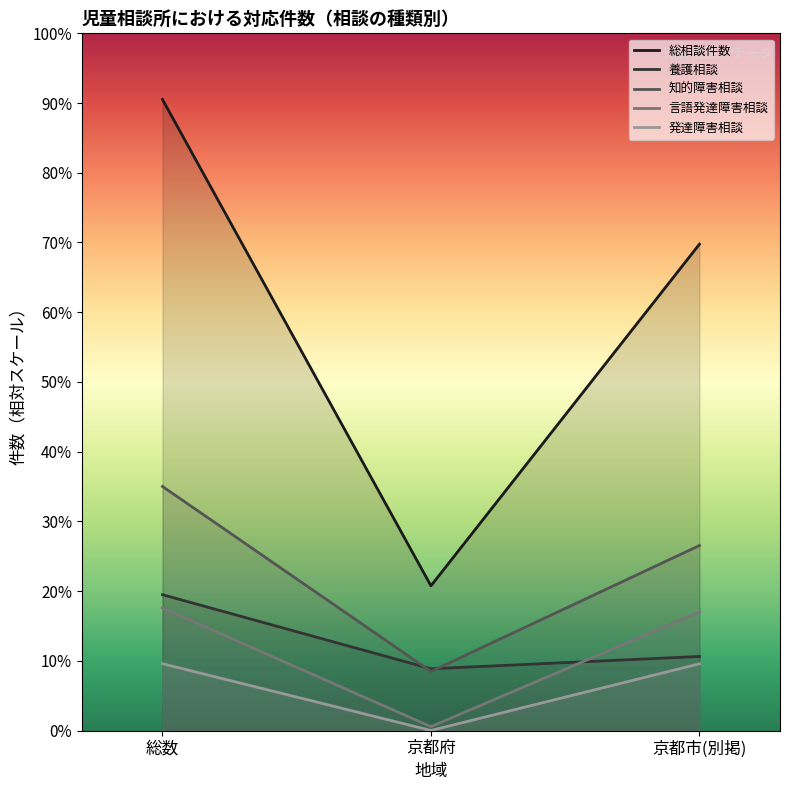

The value of 養護相談 at 総数 is 2923. True or false?

True